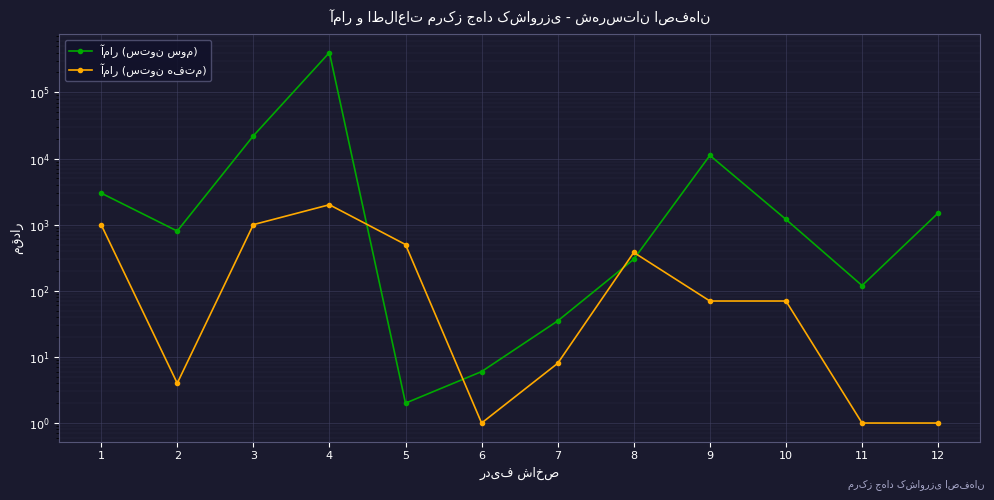

The value of آمار (ستون هفتم) at 3 is 1433. True or false?

False